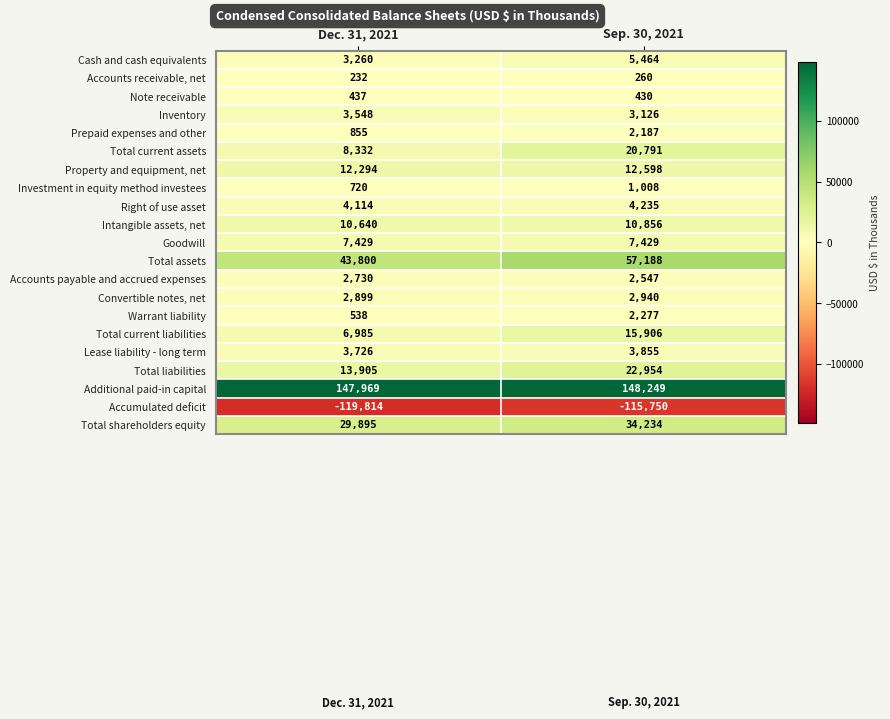

Rank the series by their maximum value, from lowest to highest.

Accumulated deficit, Accounts receivable, net, Note receivable, Investment in equity method investees, Prepaid expenses and other, Warrant liability, Accounts payable and accrued expenses, Convertible notes, net, Inventory, Lease liability - long term, Right of use asset, Cash and cash equivalents, Goodwill, Intangible assets, net, Property and equipment, net, Total current liabilities, Total current assets, Total liabilities, Total shareholders equity, Total assets, Additional paid-in capital